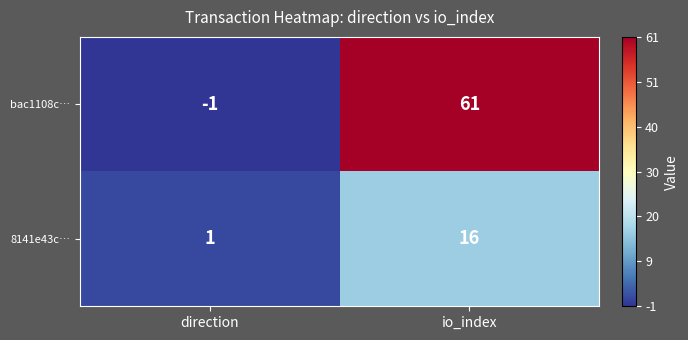

What is the sum of the 8141e43c… values at io_index and direction?

17